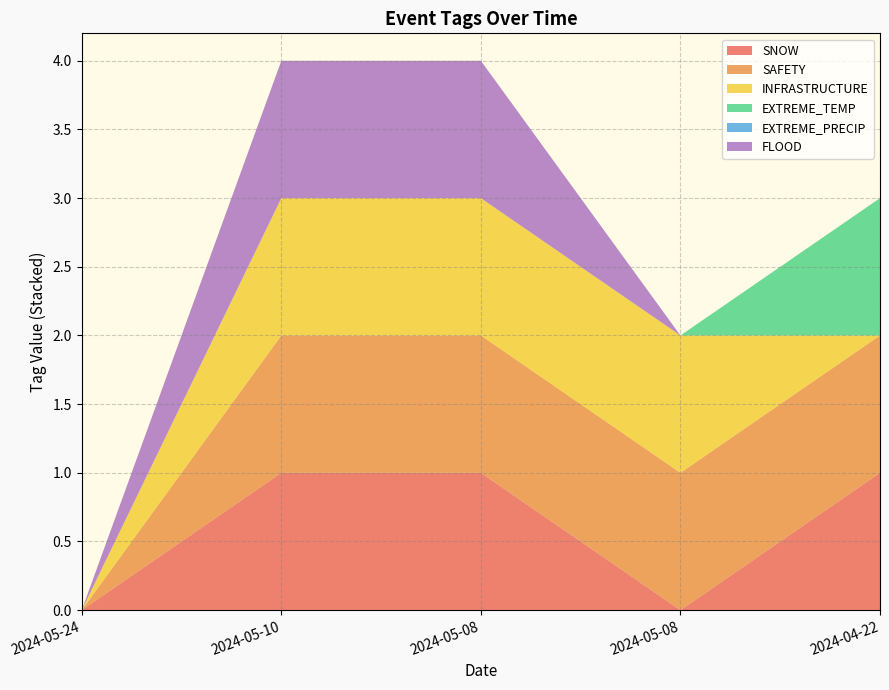

Reading left to right, list all the values displayed in this chart.

SNOW: 0	1	1	0	1
SAFETY: 0	1	1	1	1
INFRASTRUCTURE: 0	1	1	1	0
EXTREME_TEMP: 0	0	0	0	1
EXTREME_PRECIP: 0	0	0	0	0
FLOOD: 0	1	1	0	0